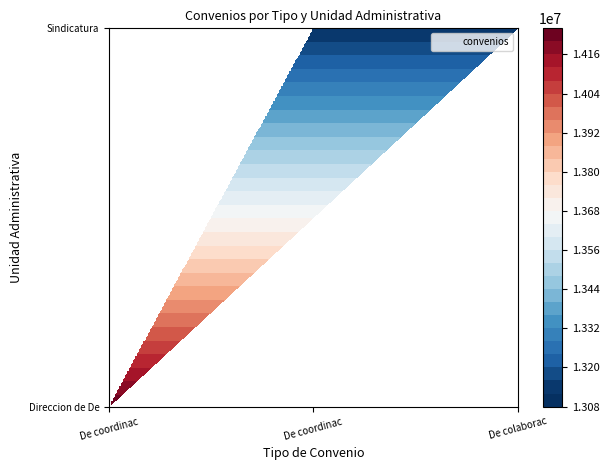

What is the difference between the second highest and minimum values?

1